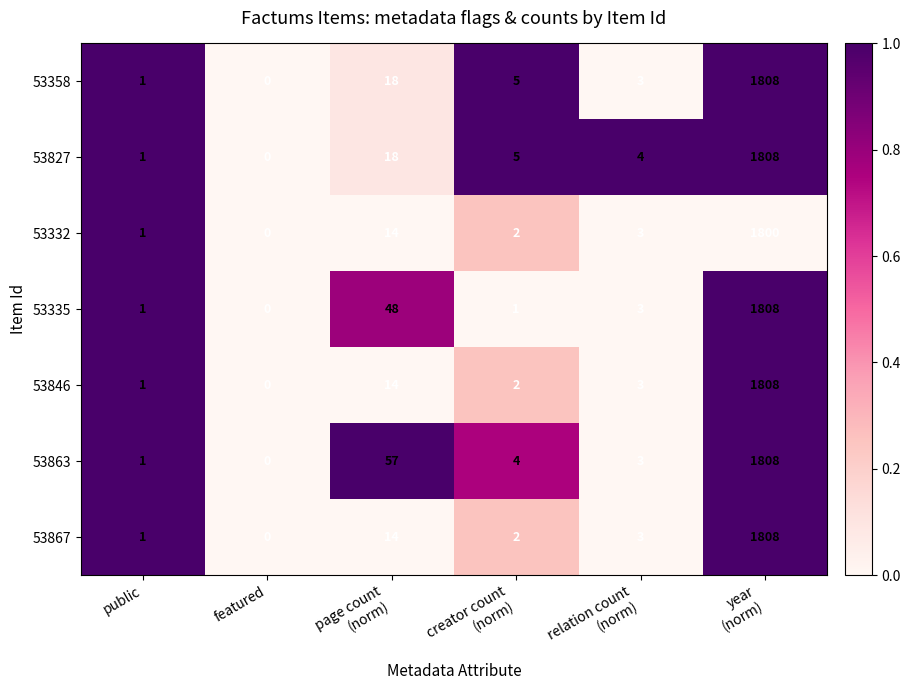

What is the greatest value displayed?

1808